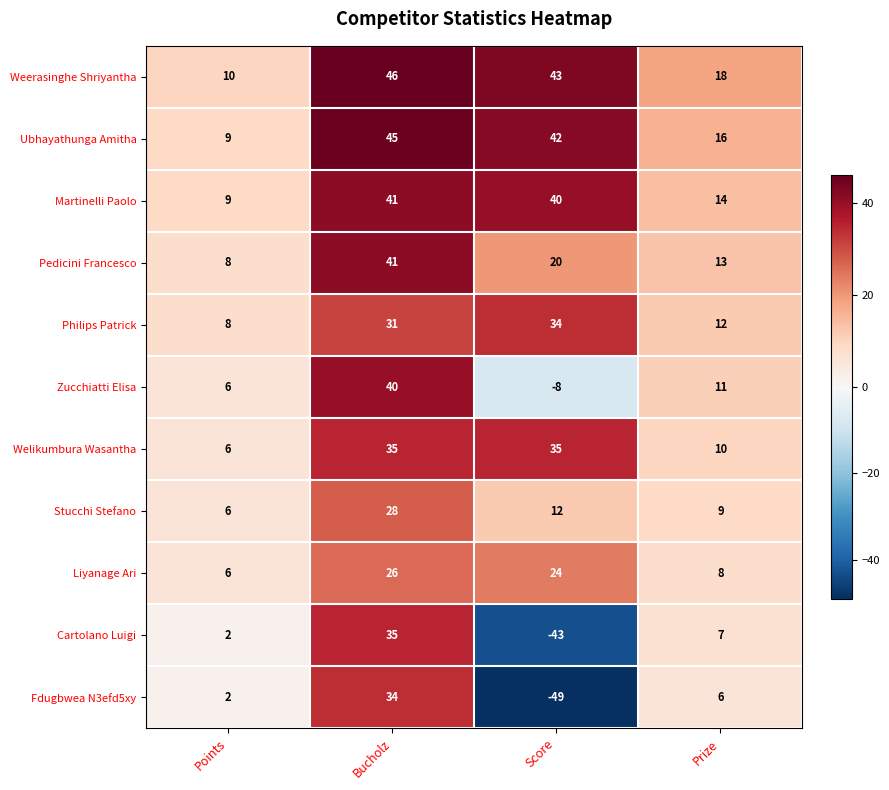

Rank the categories by Fdugbwea N3efd5xy value from highest to lowest.

Bucholz, Prize, Points, Score